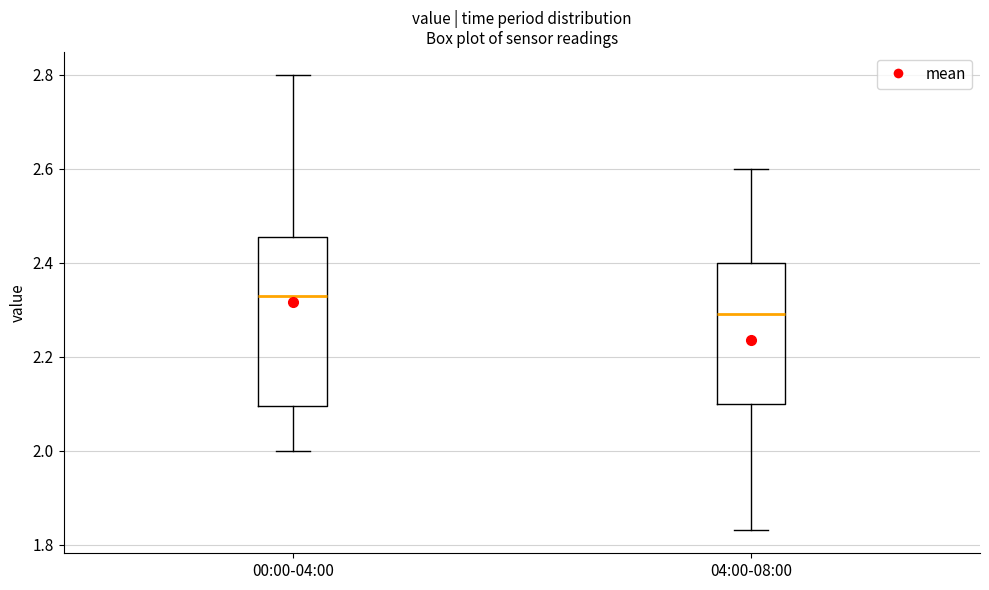

Where does the median line of the box for 04:00-08:00 sit on the y-axis? The values are not printed on the chart, so give them approximately, as read against the axis.

2.30